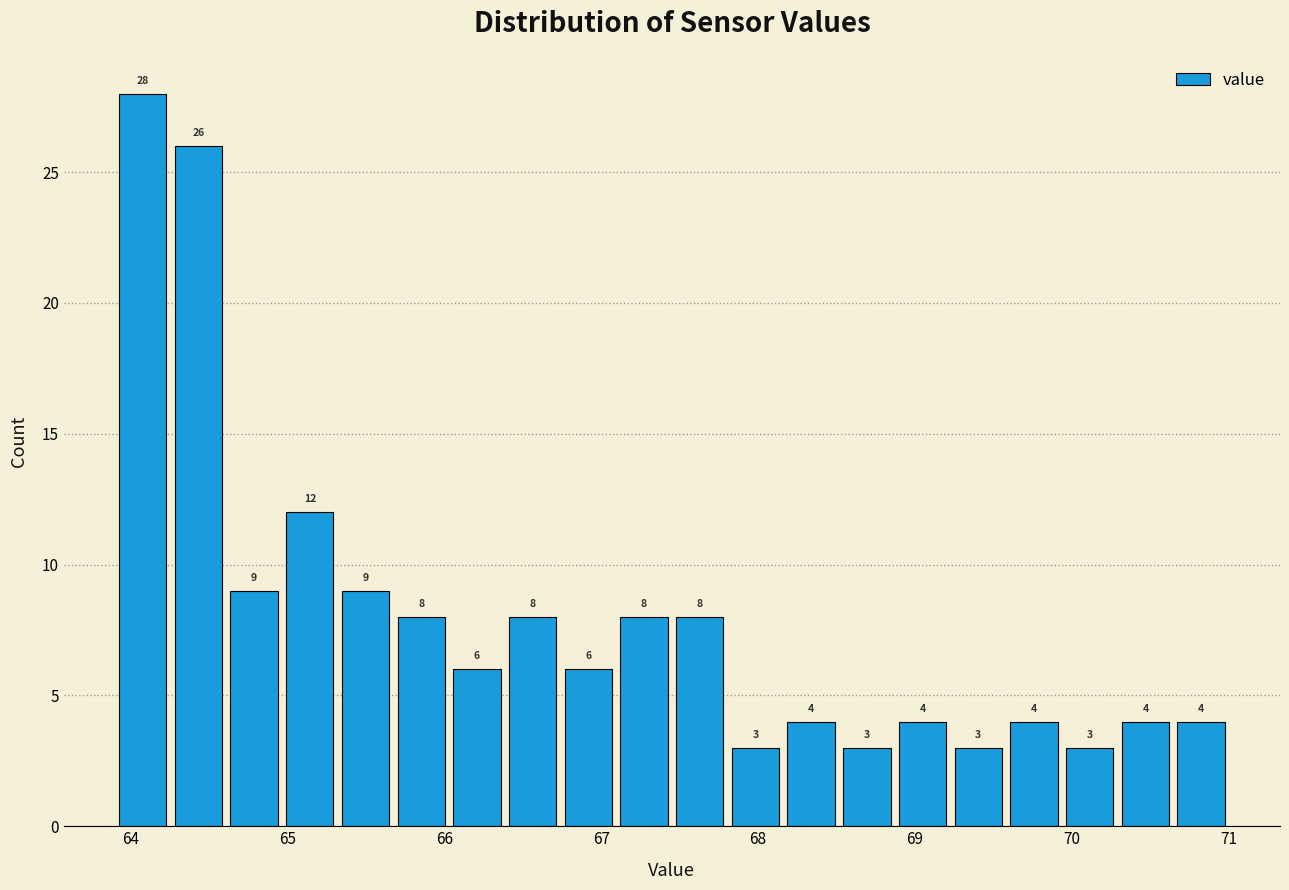

Around what value on the x-axis is the tallest bar? Give the approximate position of its centre, as read against the axis.

64.1